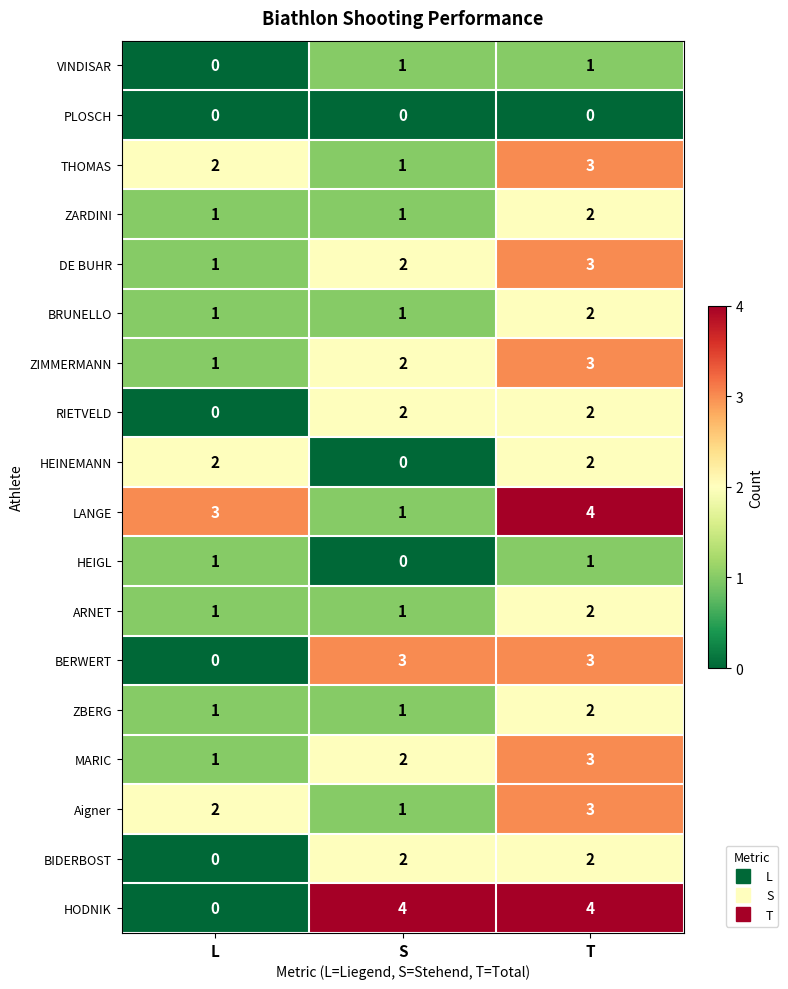

List the labels in order of THOMAS value, largest first.

T, L, S